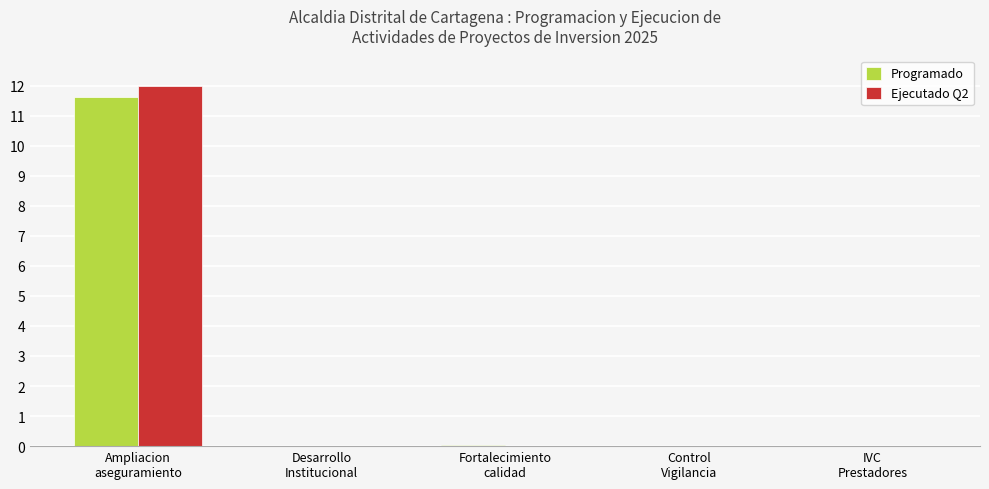

What are all the series names shown in the legend?

Programado, Ejecutado Q2